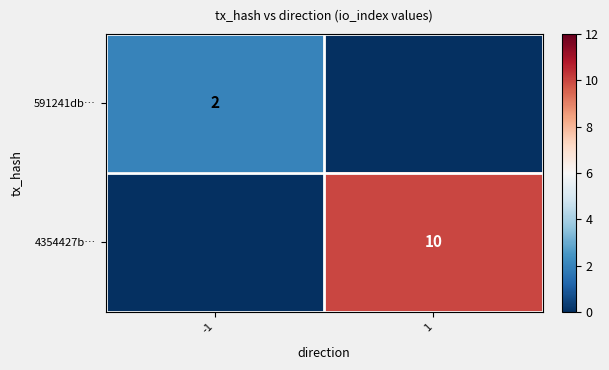

Is it true that 591241db… equals 1 at -1?

False